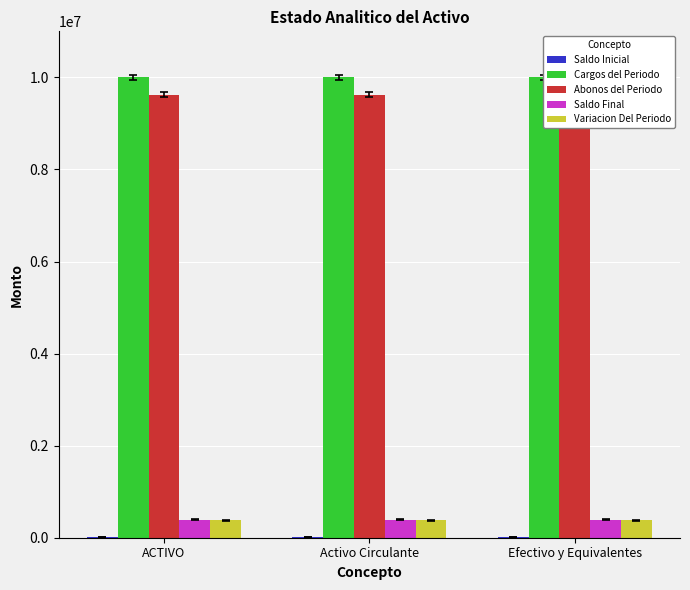

What is the value of the Saldo Inicial bar at the 3rd from the left?

17232.3